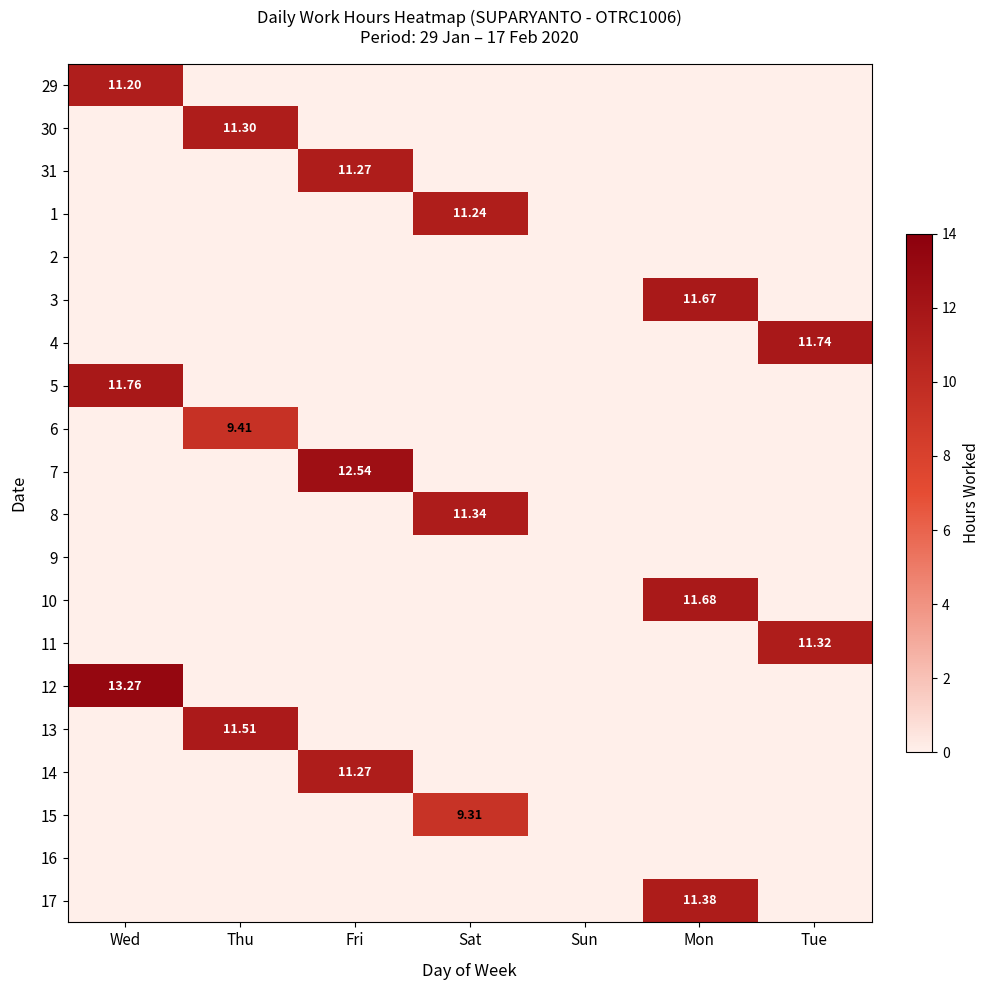

Is the value of 6 at Mon greater than the value of 5 at Sat?

No